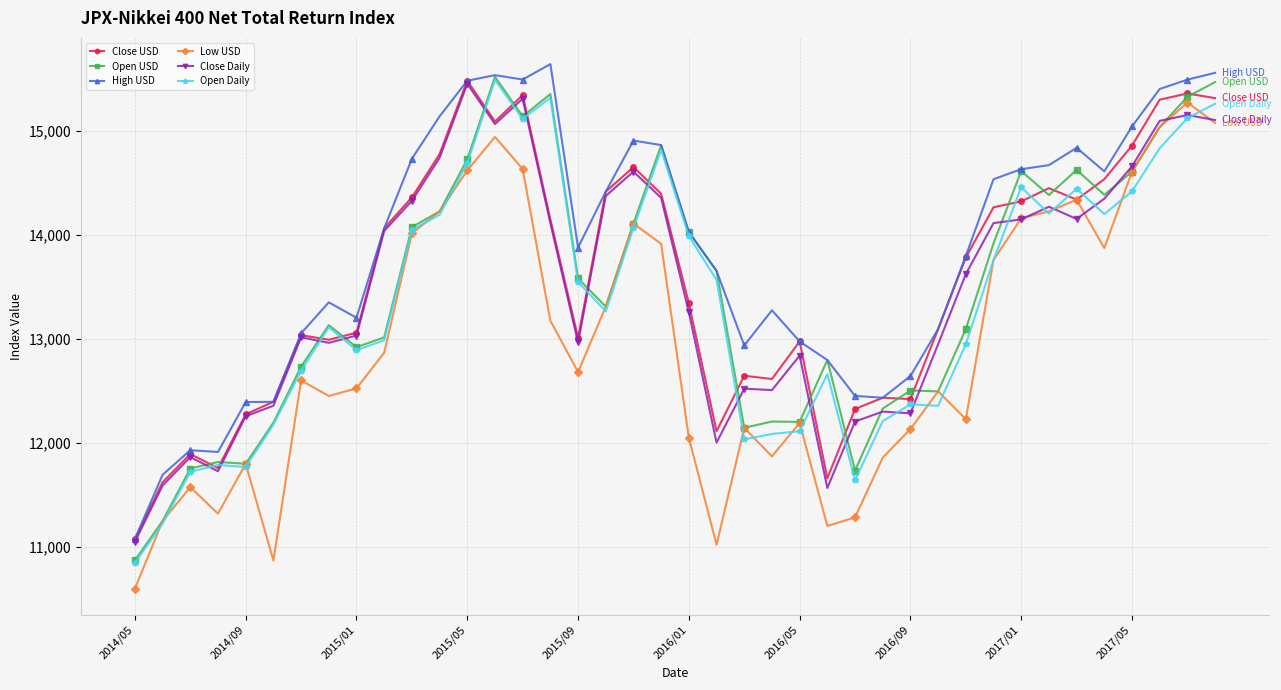

How many categories are shown in the chart?

40